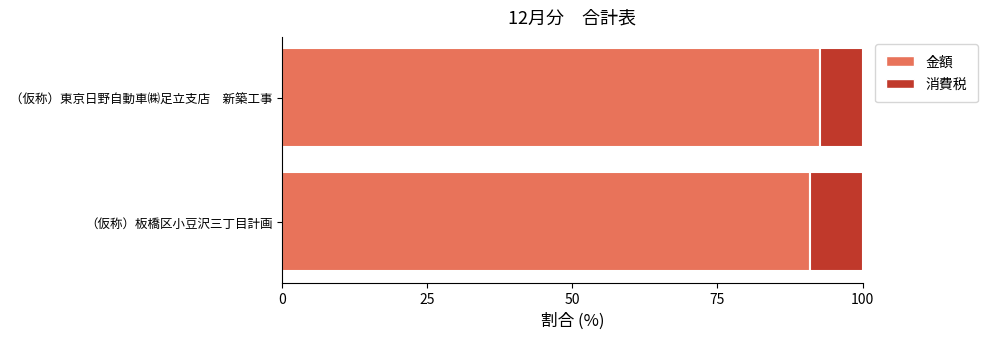

True or false: 金額 has a value of 92.6 at （仮称）東京日野自動車㈱足立支店　新築工事.

True